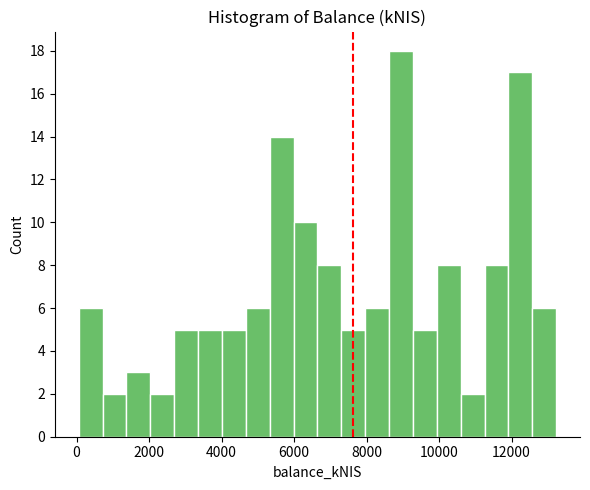

Around what value on the x-axis is the tallest bar? Give the approximate position of its centre, as read against the axis.

9000